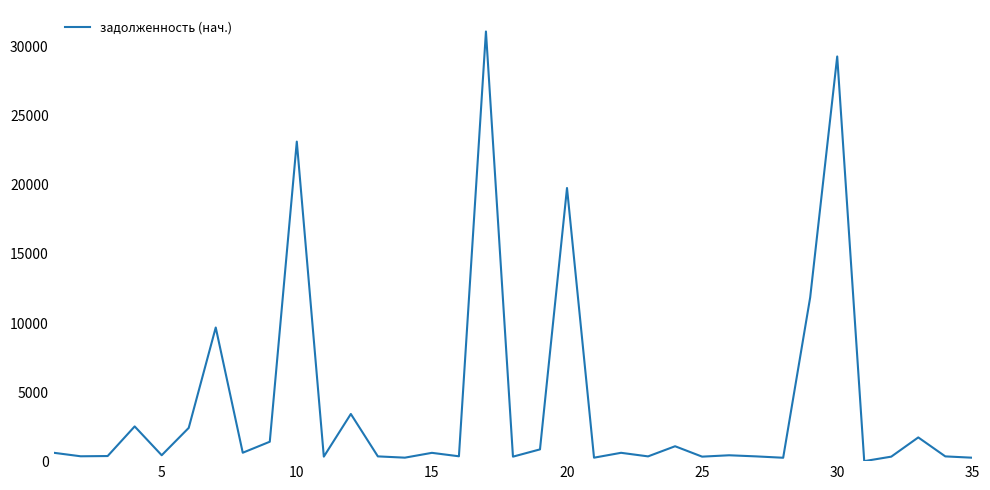

What is the difference between the maximum and minimum values?

31107.7